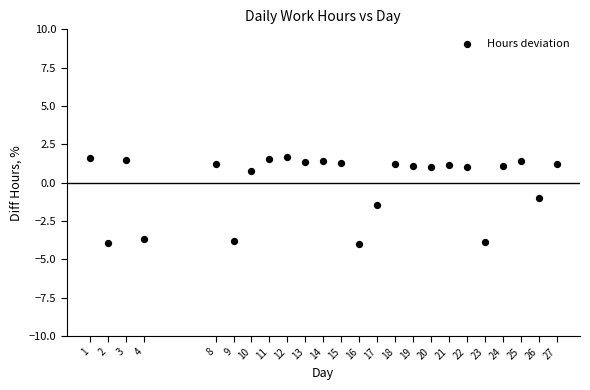

What is the range of X values (max minus min)?

26.0